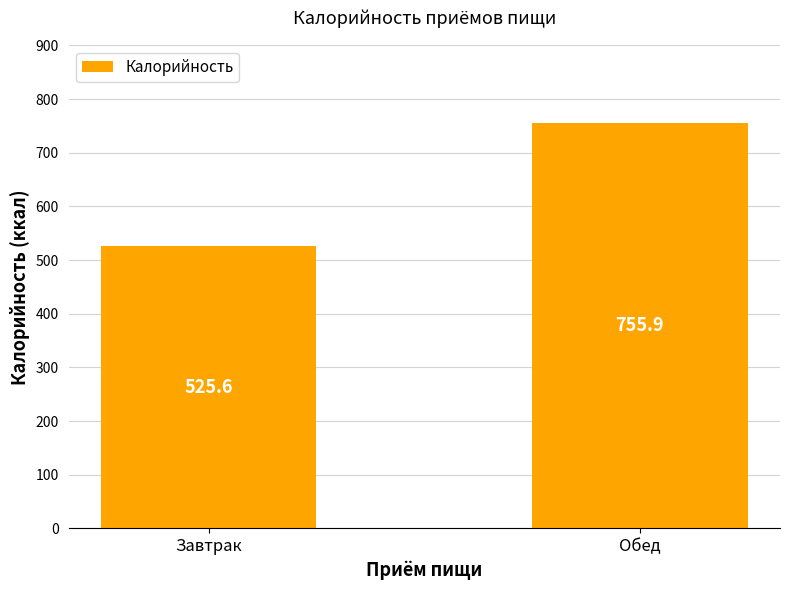

How many bars are there in total?

2